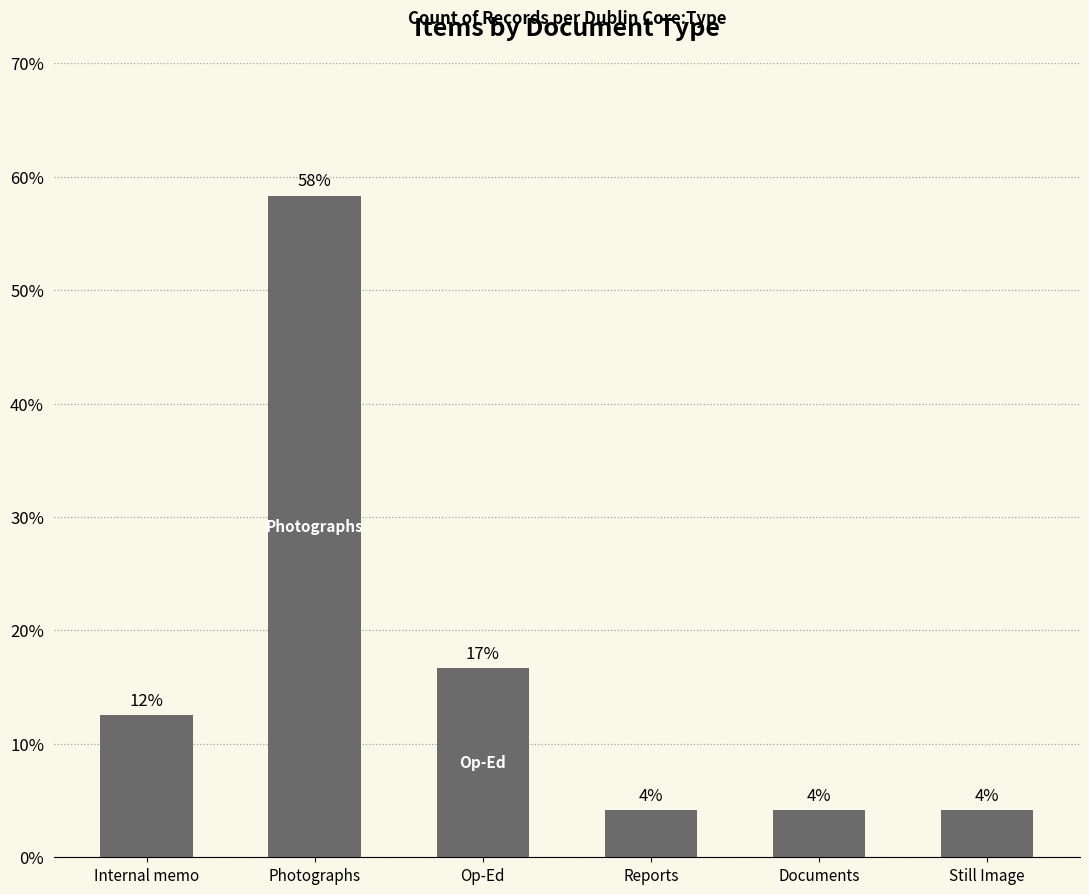

Are the bars horizontal?

No